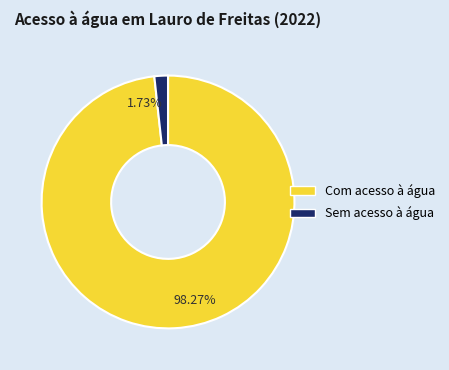

Is it true that Com acesso à água is 98% of the pie?

True